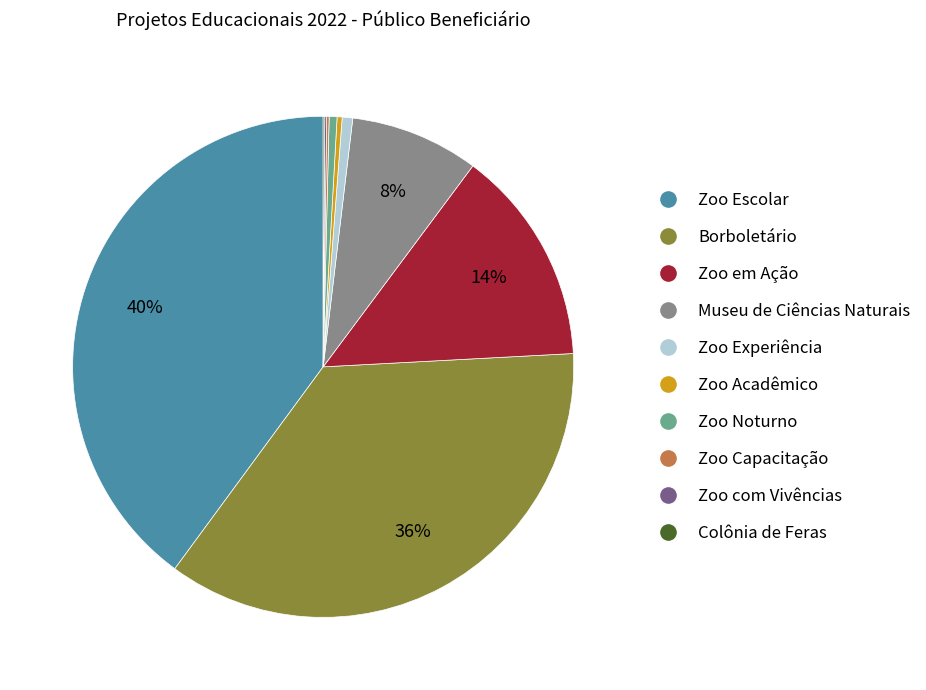

Does Zoo em Ação account for over 50% of the chart?

No